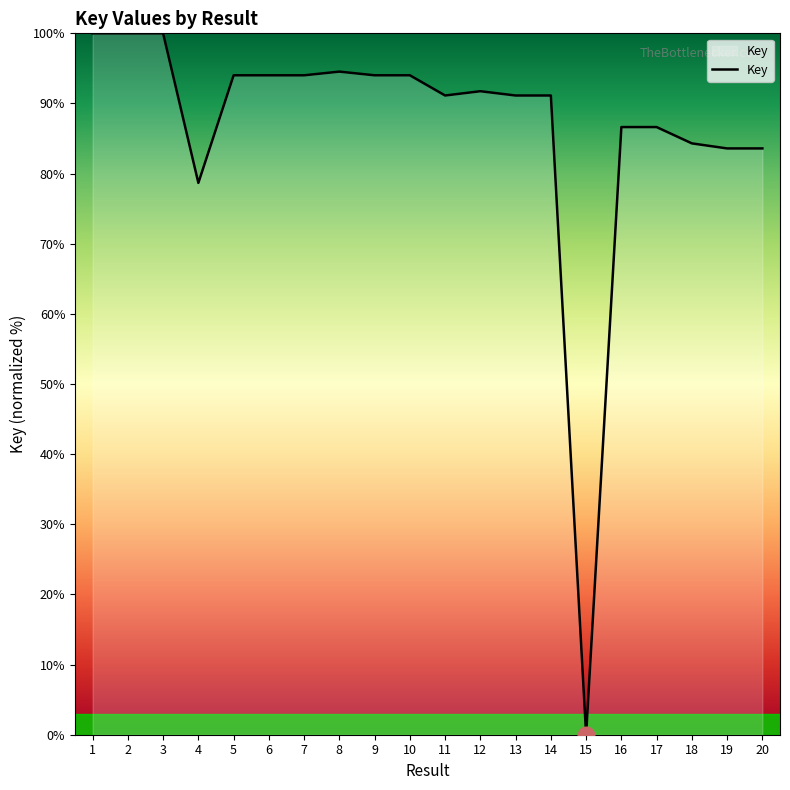

What is the maximum value shown in the chart?

100.0